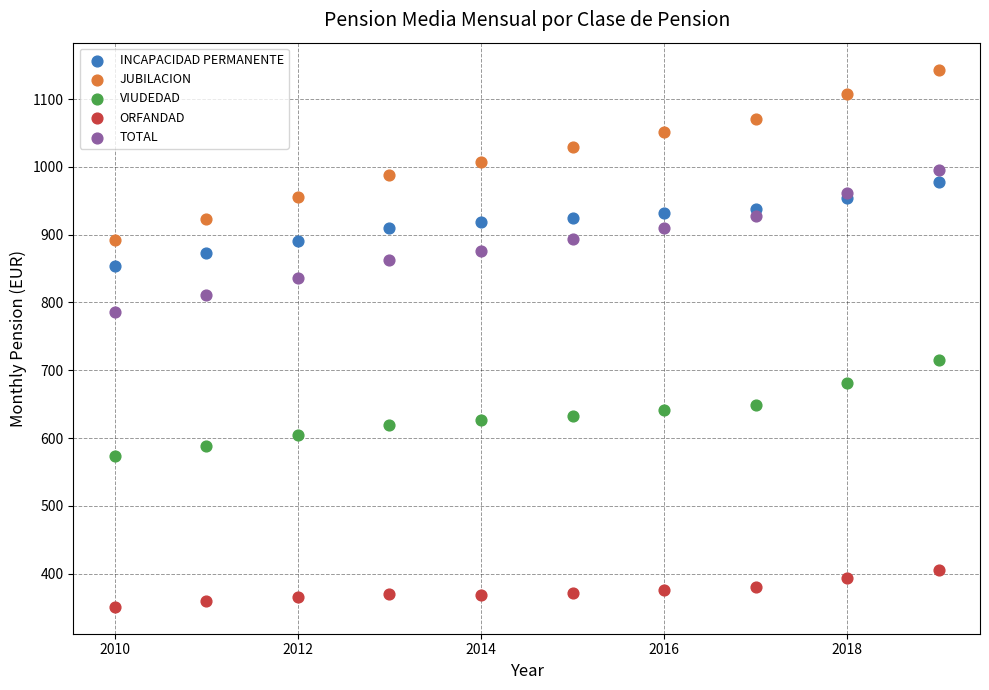

Which series has the widest spread of Y values?

JUBILACION